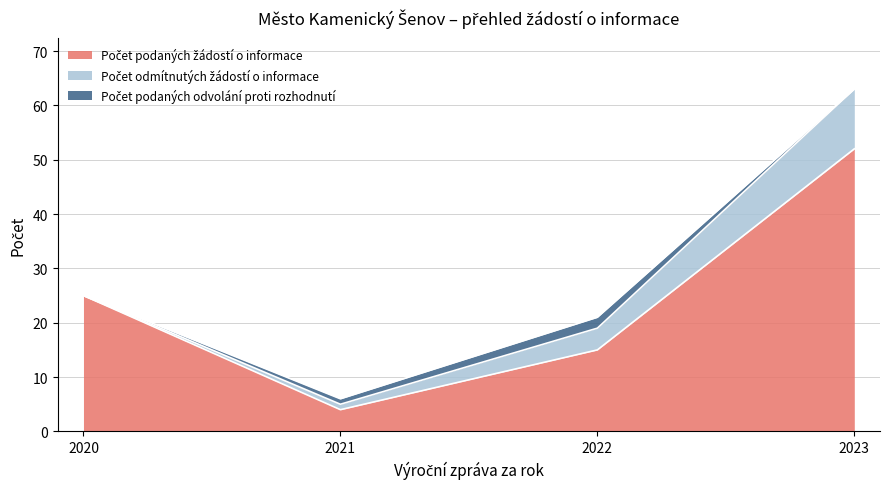

Where is Počet podaných odvolání proti rozhodnutí nearest to the value 1?

2021